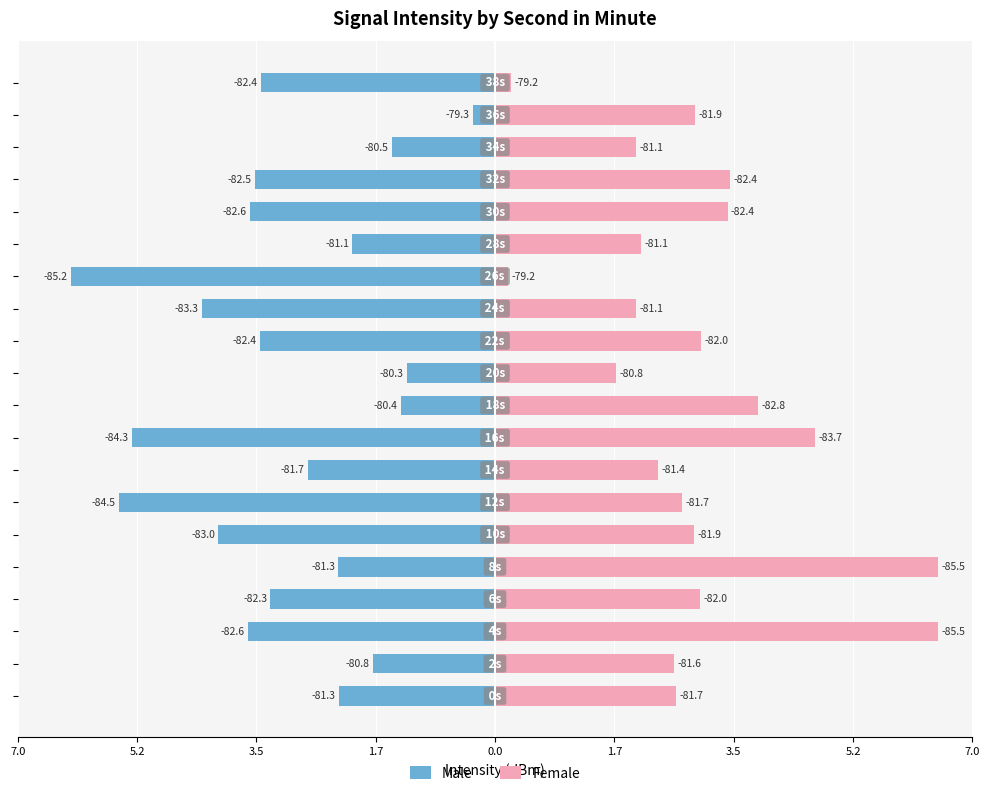

What are all the series names shown in the legend?

Male, Female